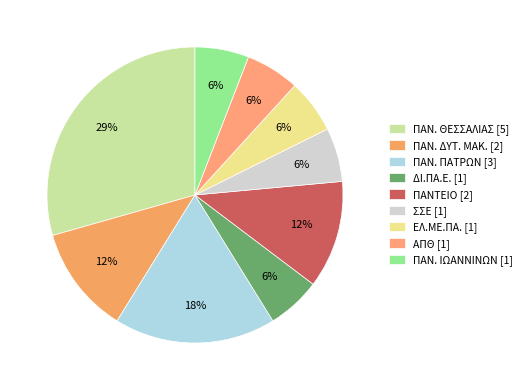

The ΣΣΕ slice represents 17% of the pie. True or false?

False